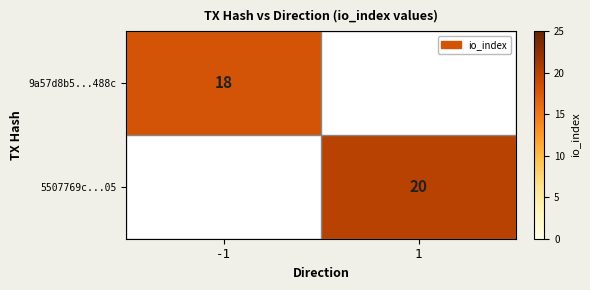

What is the smallest value displayed?

18.0